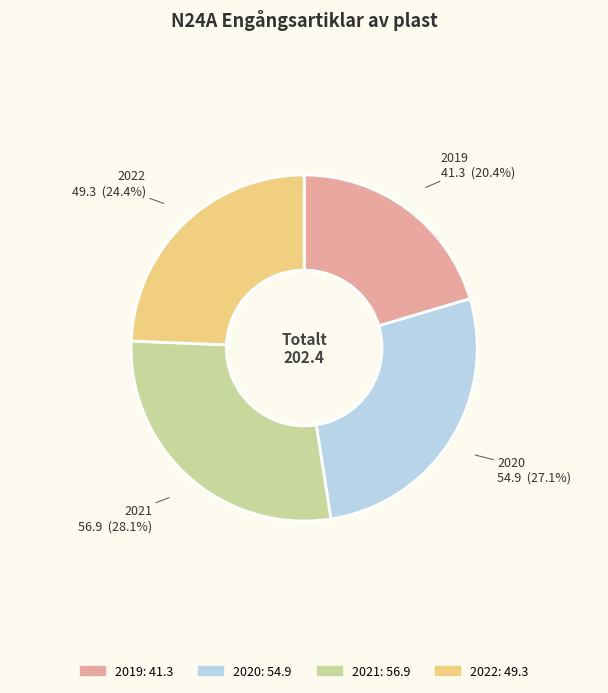

What is the smallest slice in the pie chart?

2019